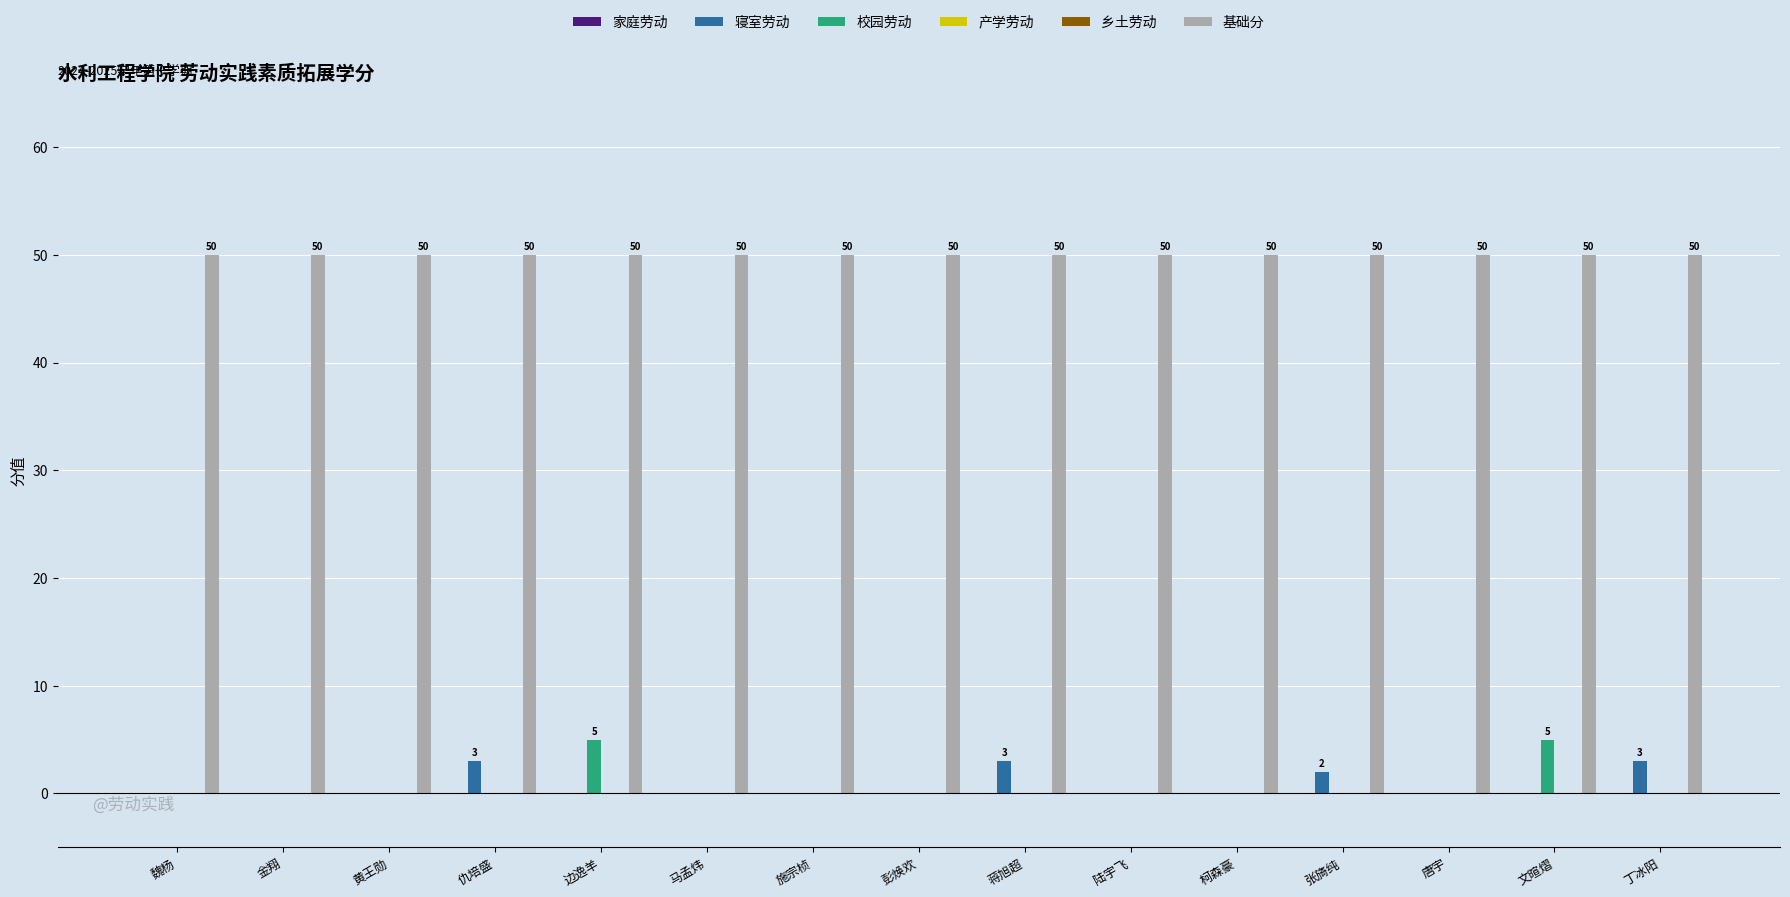

Which has a higher value, 边逸羊 or 黄王勋?

边逸羊